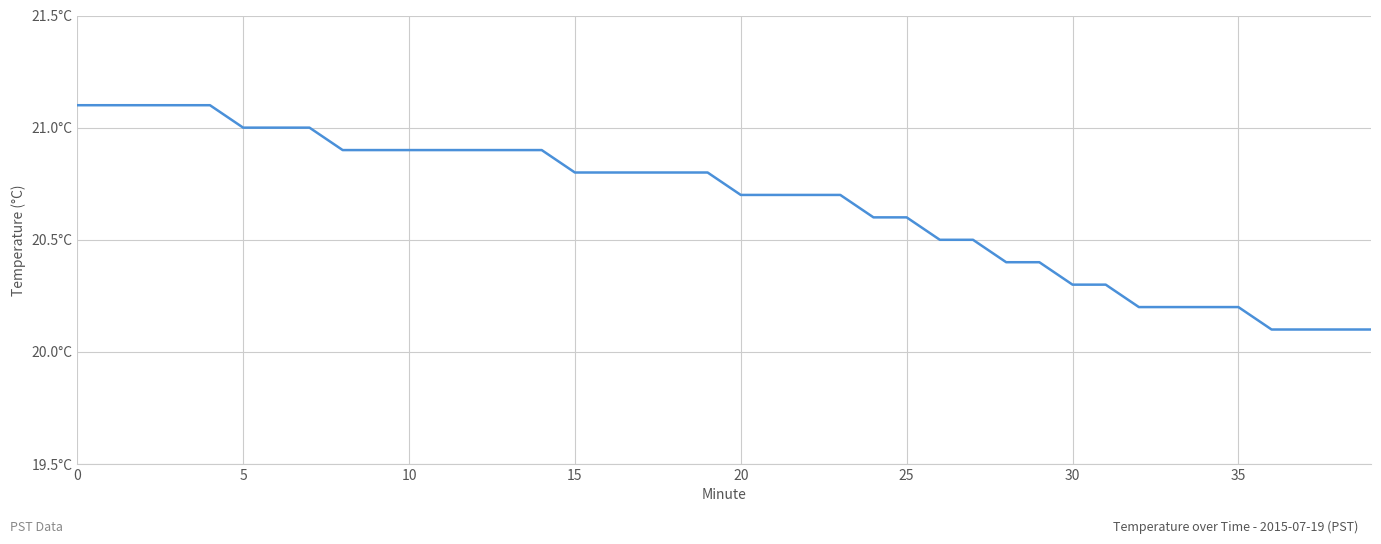

Reading left to right, what are all the values shown in this chart?

21.1	21.1	21.1	21.1	21.1	21.0	21.0	21.0	20.9	20.9	20.9	20.9	20.9	20.9	20.9	20.8	20.8	20.8	20.8	20.8	20.7	20.7	20.7	20.7	20.6	20.6	20.5	20.5	20.4	20.4	20.3	20.3	20.2	20.2	20.2	20.2	20.1	20.1	20.1	20.1